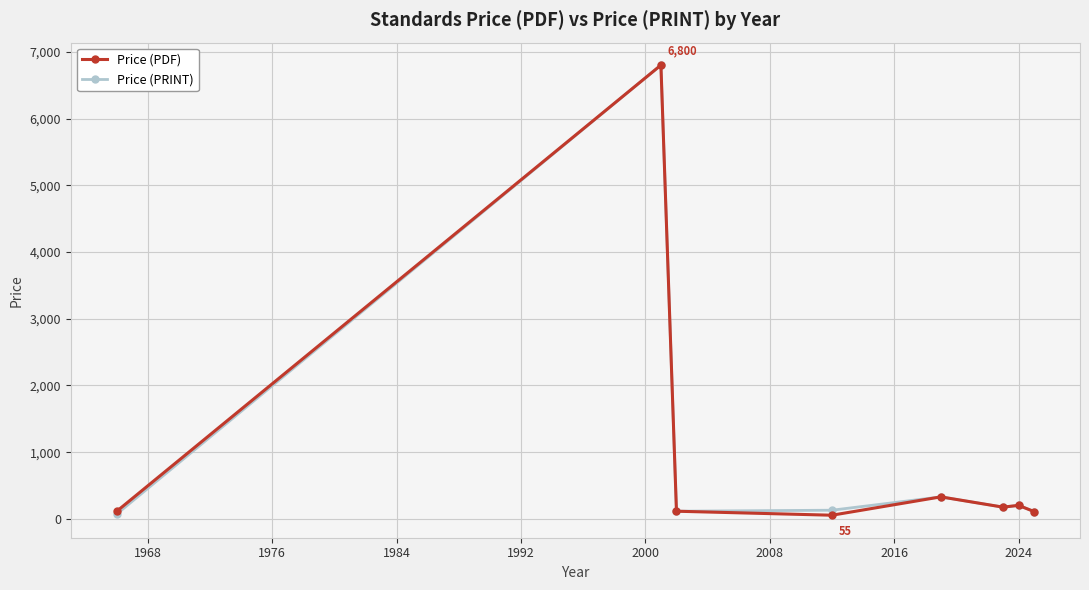

What is the greatest value displayed?

6800.0